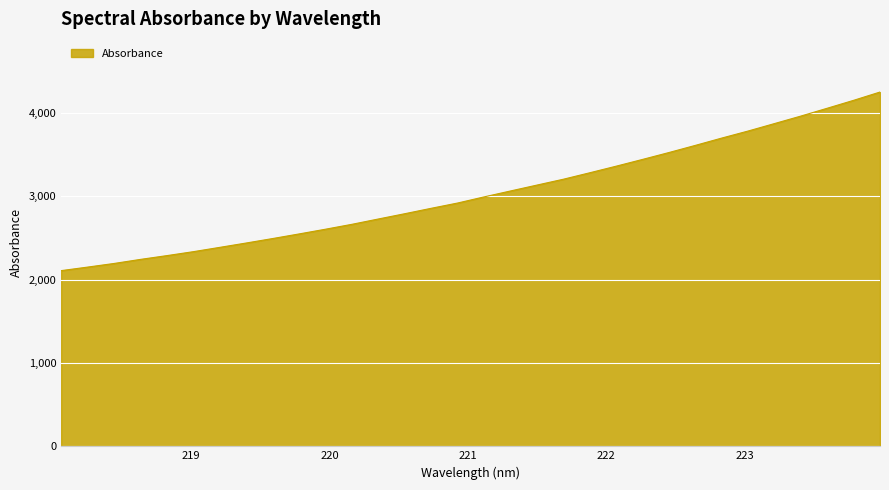

Reading left to right, what are all the values shown in this chart?

2108.4	2150.8	2194.3	2243.3	2288.6	2336.0	2387.7	2439.9	2493.5	2548.8	2605.5	2664.3	2728.1	2791.6	2856.5	2919.8	2993.2	3064.3	3134.8	3205.0	3282.6	3361.7	3442.9	3525.5	3611.3	3699.0	3783.7	3873.2	3963.2	4057.2	4152.2	4251.6